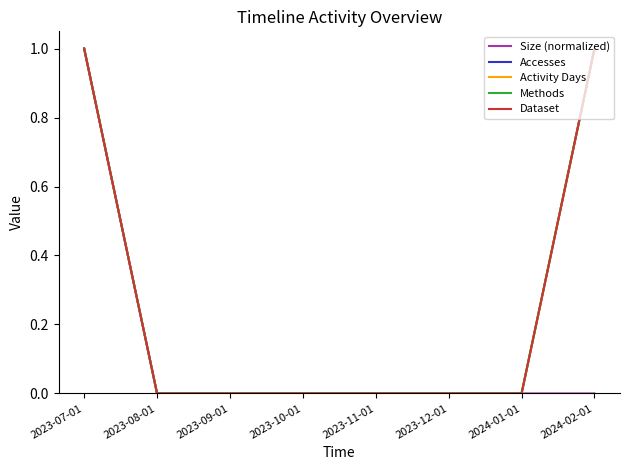

List the series in order of their peak value, highest first.

Size (normalized), Accesses, Activity Days, Methods, Dataset